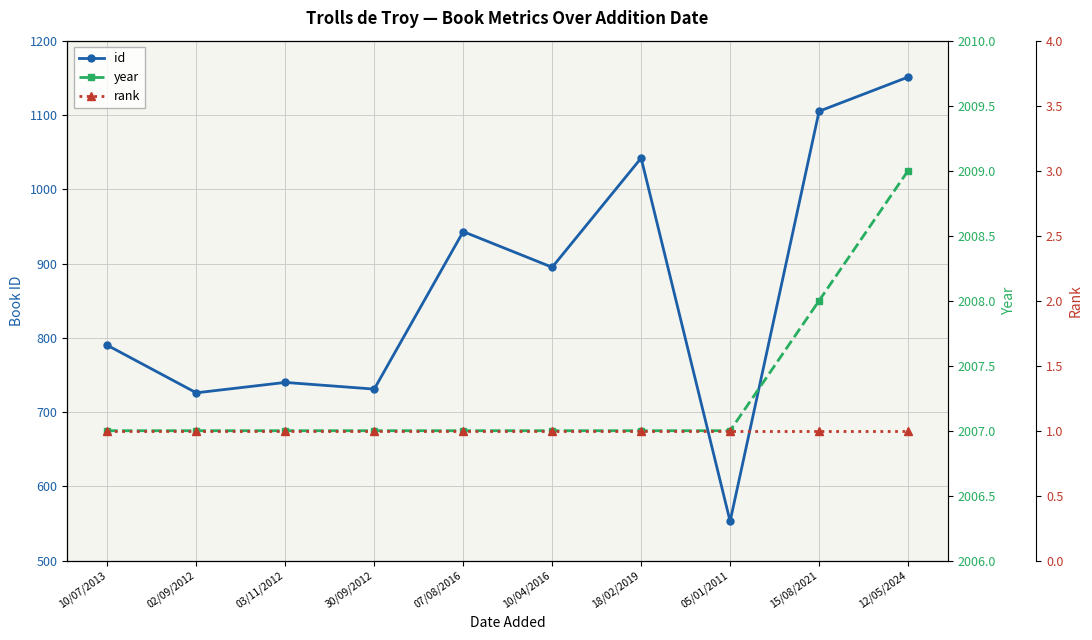

Rank the series by their maximum value, from lowest to highest.

rank, id, year